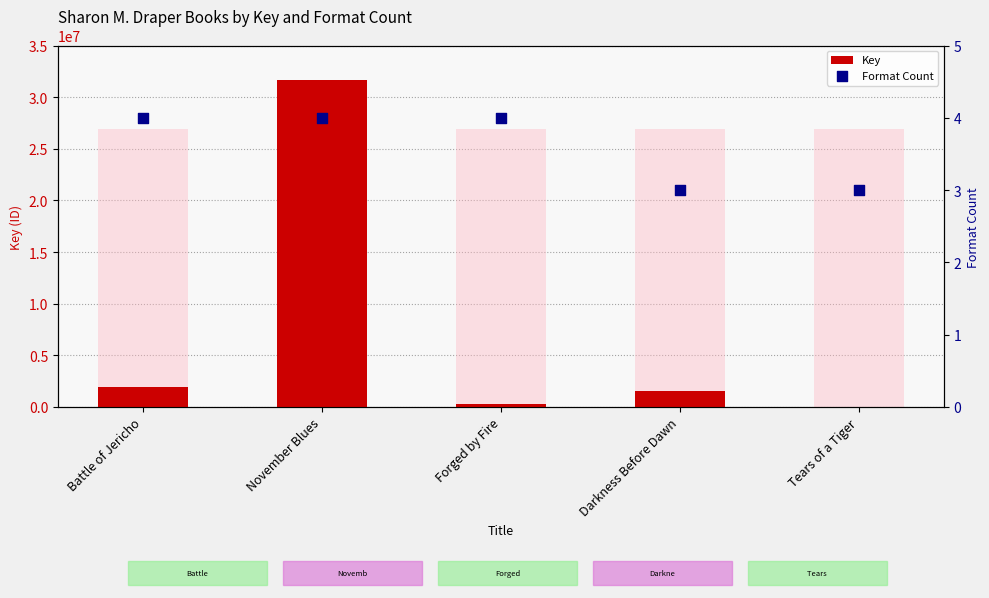

Which series reaches the minimum Y coordinate?

Format Count